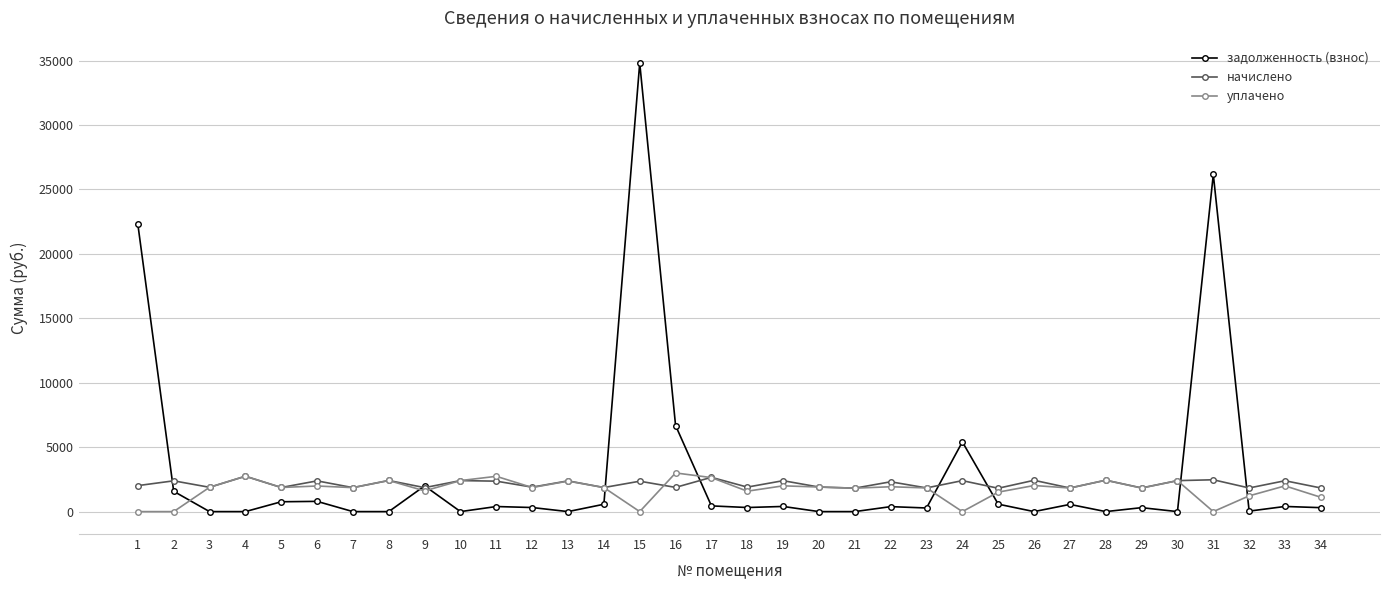

True or false: задолженность (взнос) and уплачено intersect in this chart.

True